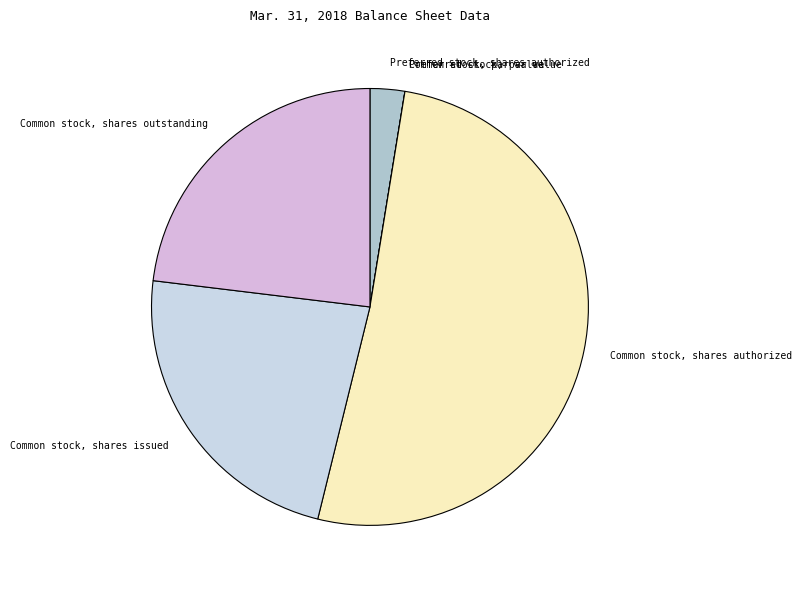

Do Common stock, shares outstanding and Common stock, shares authorized together represent more than half of the pie?

Yes